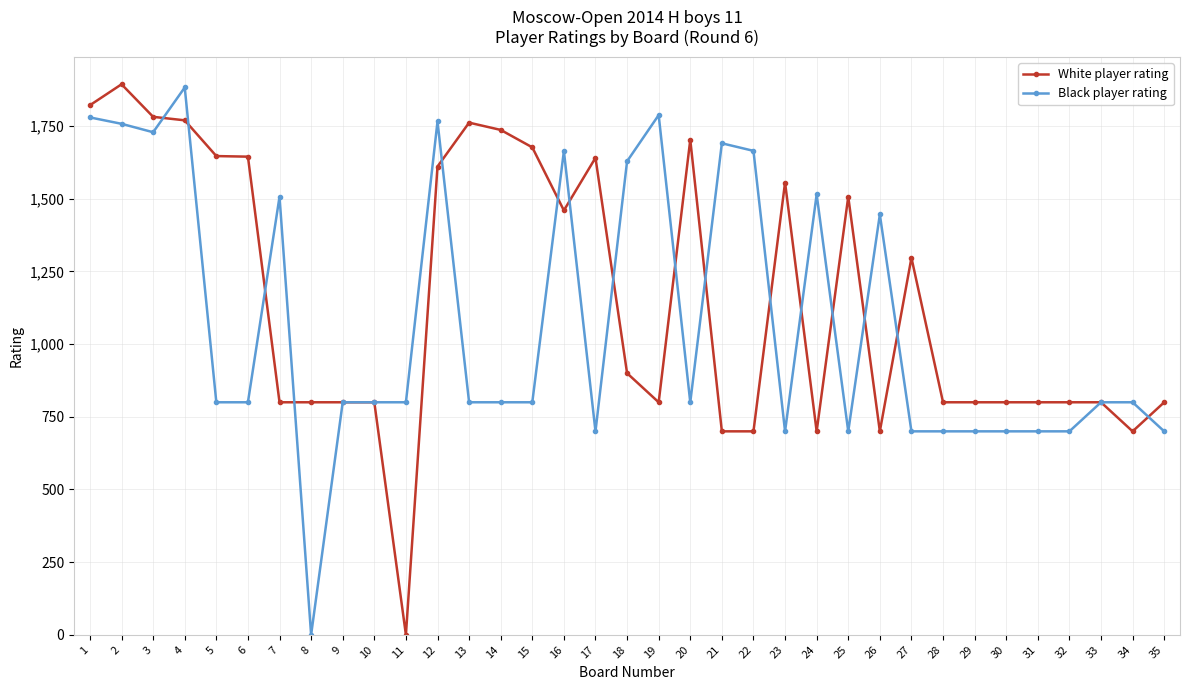

At 20, list the series in order from largest to smallest.

White player rating, Black player rating